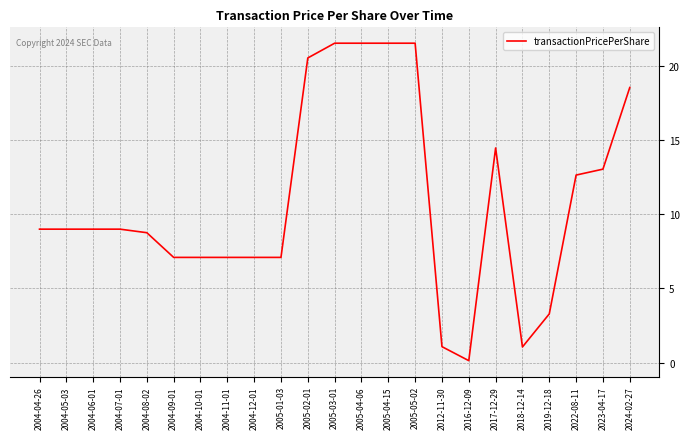

What is the sum of the values at 2004-08-02 and 2004-07-01?

17.8